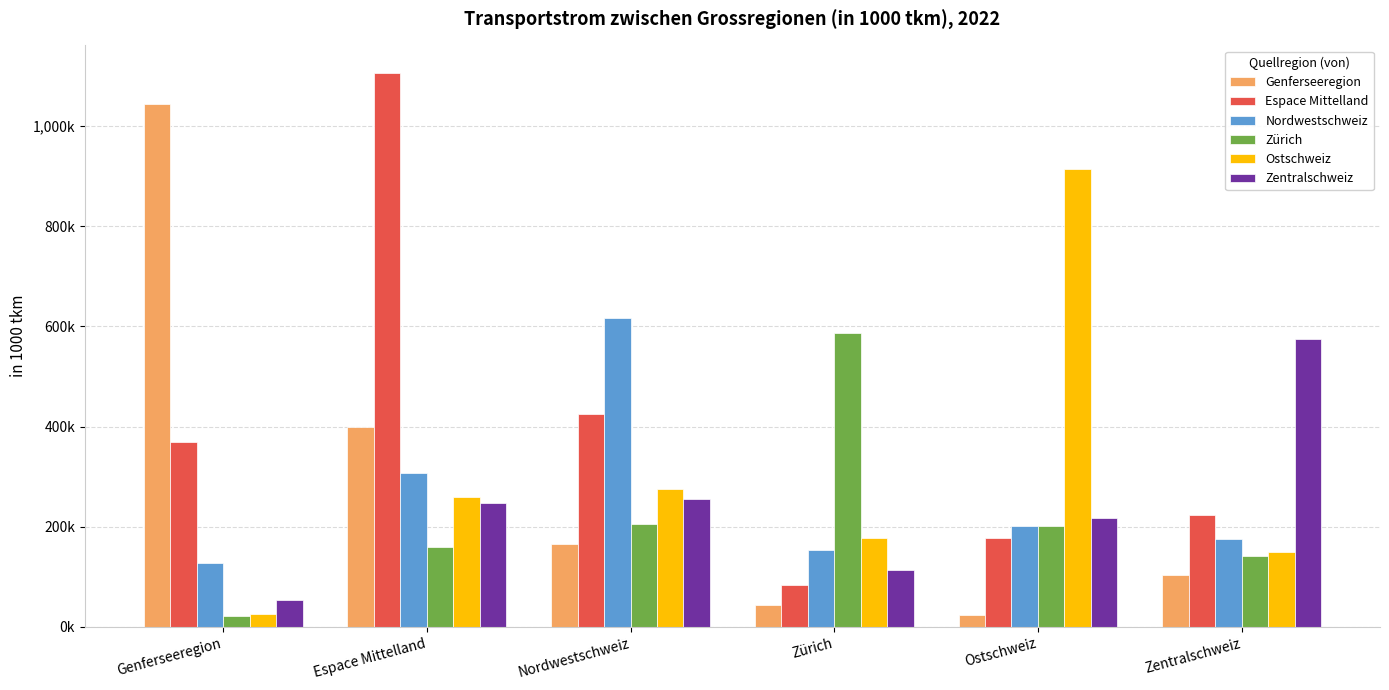

True or false: Genferseeregion has a value of 166373.7 at Nordwestschweiz.

True